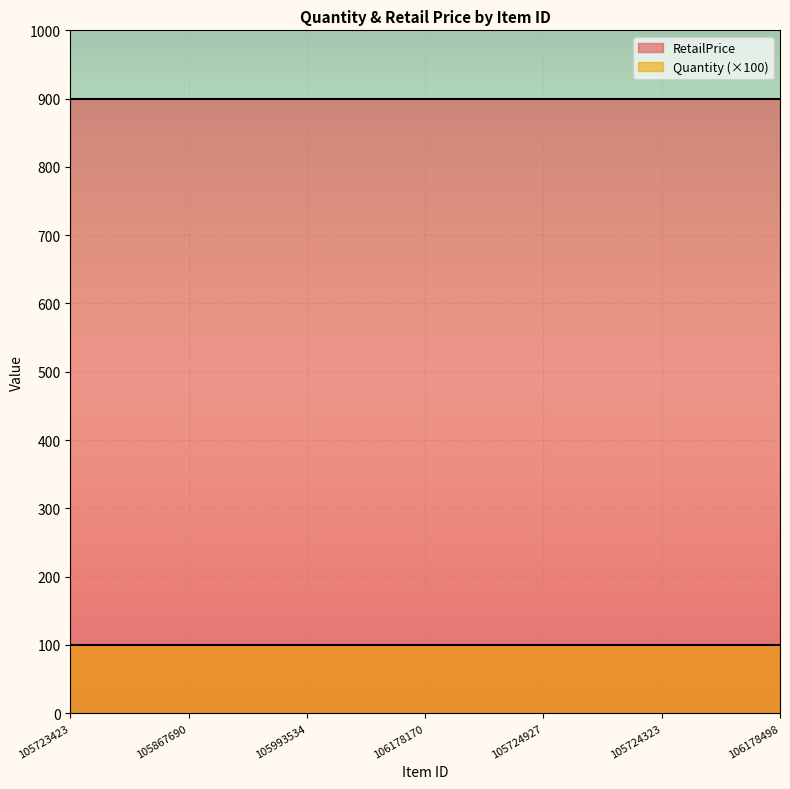

What are all the series names shown in the legend?

RetailPrice, Quantity (×100)